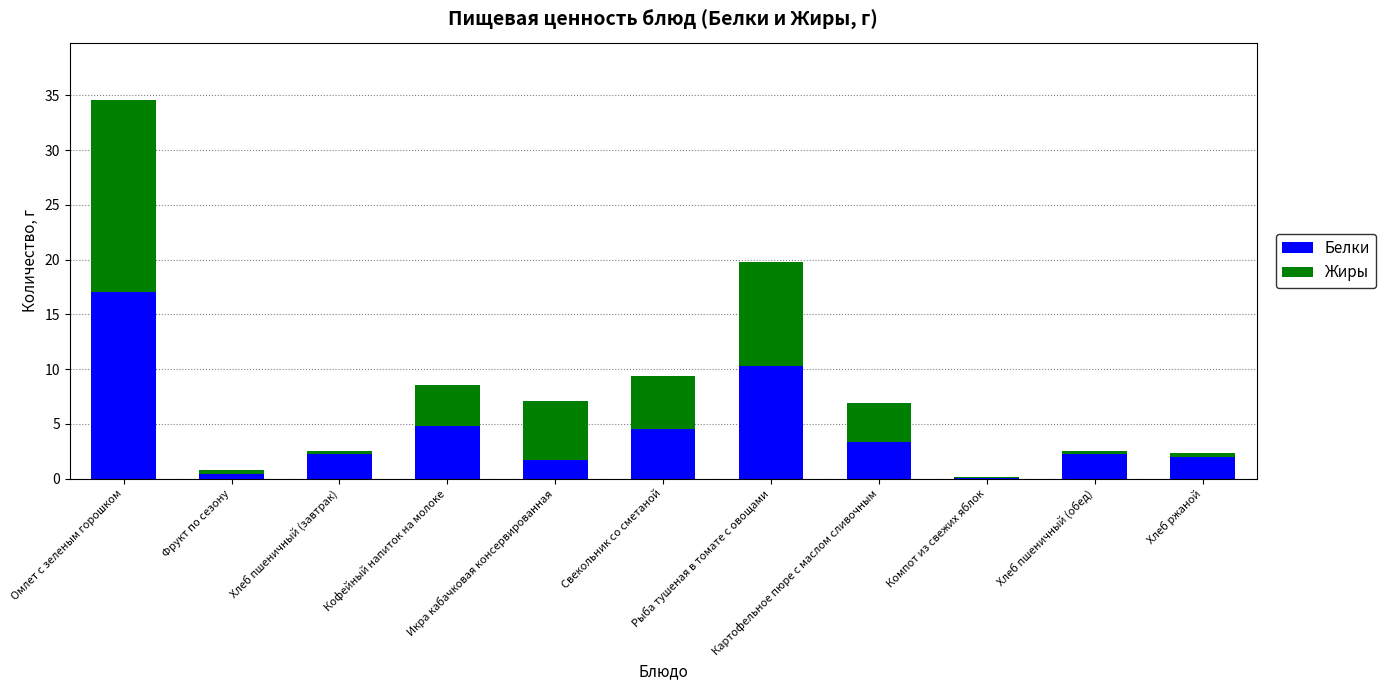

What is the maximum value for Белки?

17.0